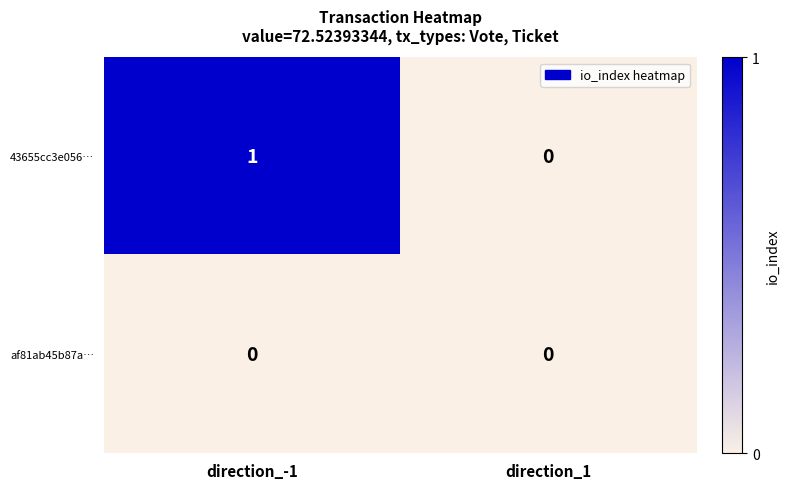

At which category is the sum across all series the highest?

direction_-1